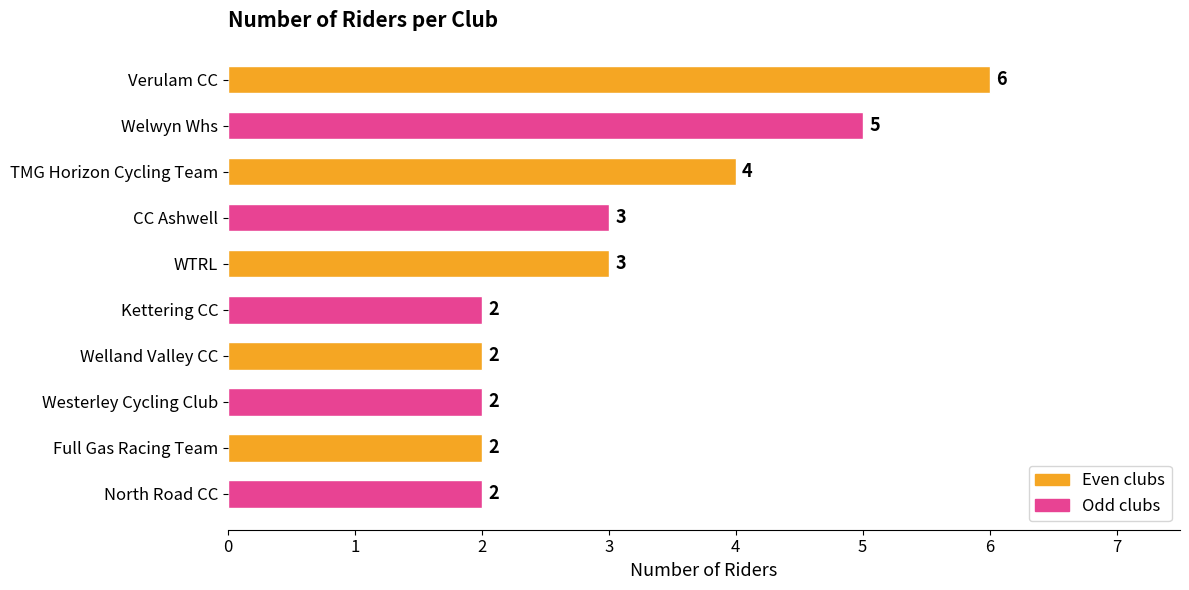

Which category has the highest value across all series?

Verulam CC